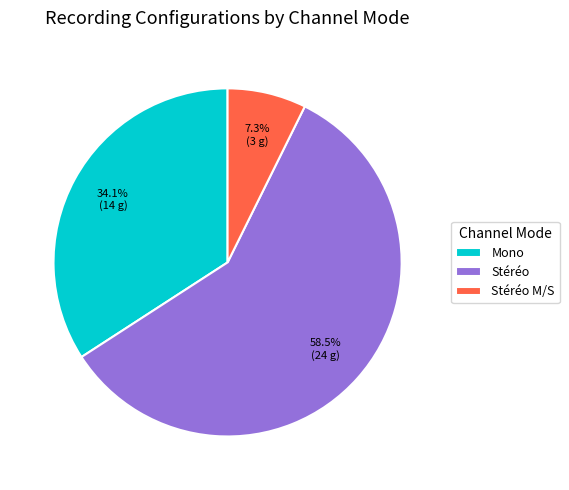

What percentage is the Stéréo M/S slice, to the nearest percent?

7%